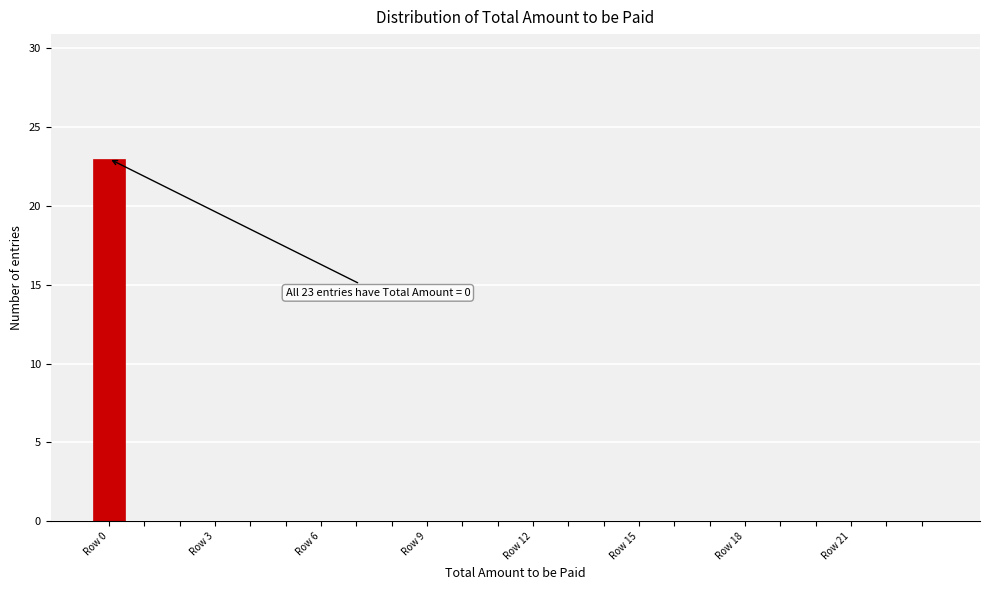

Read against the x-axis, roughly where is the centre of the tallest bar?

0.0